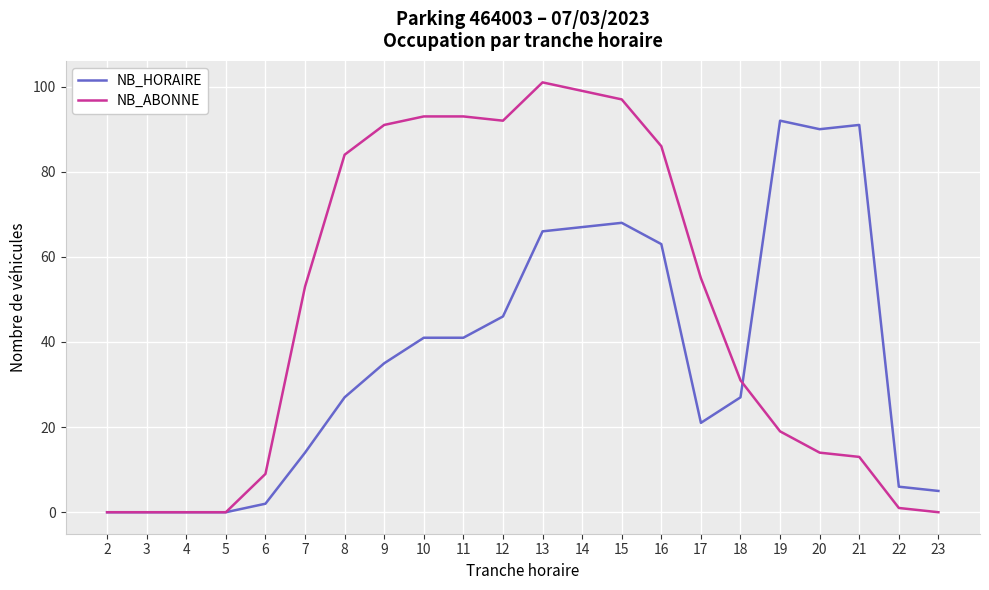

Count the number of categories in the chart.

22